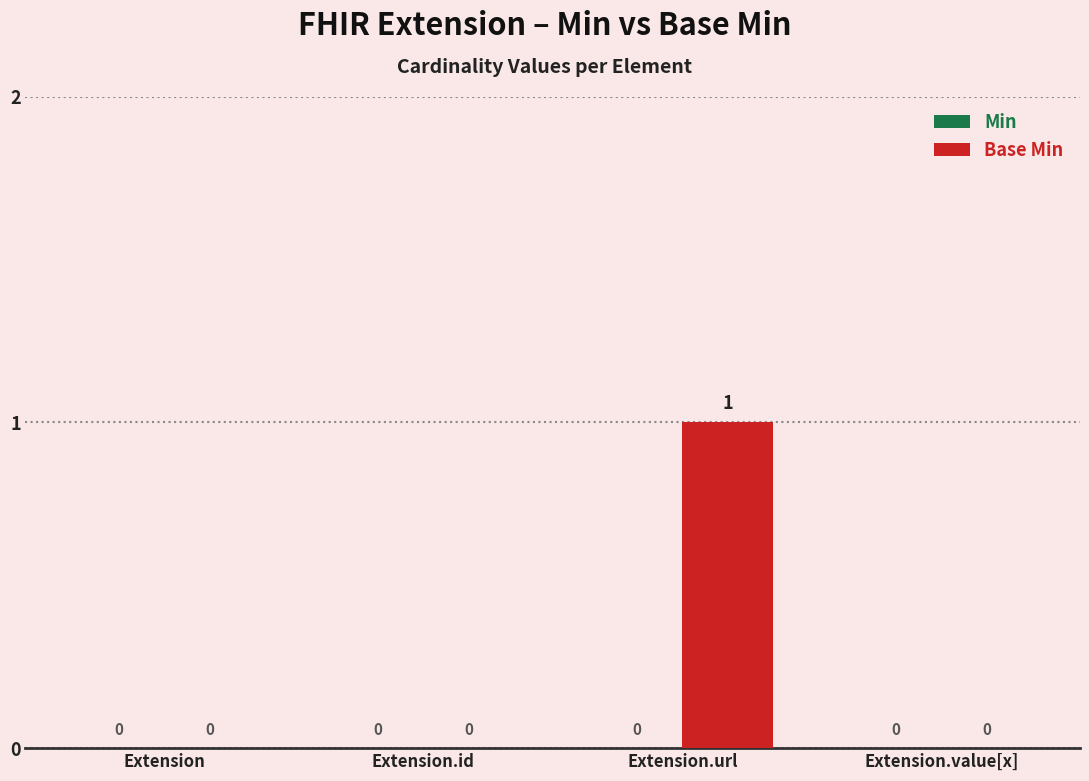

What is the change in value from Extension to Extension.url?

+1